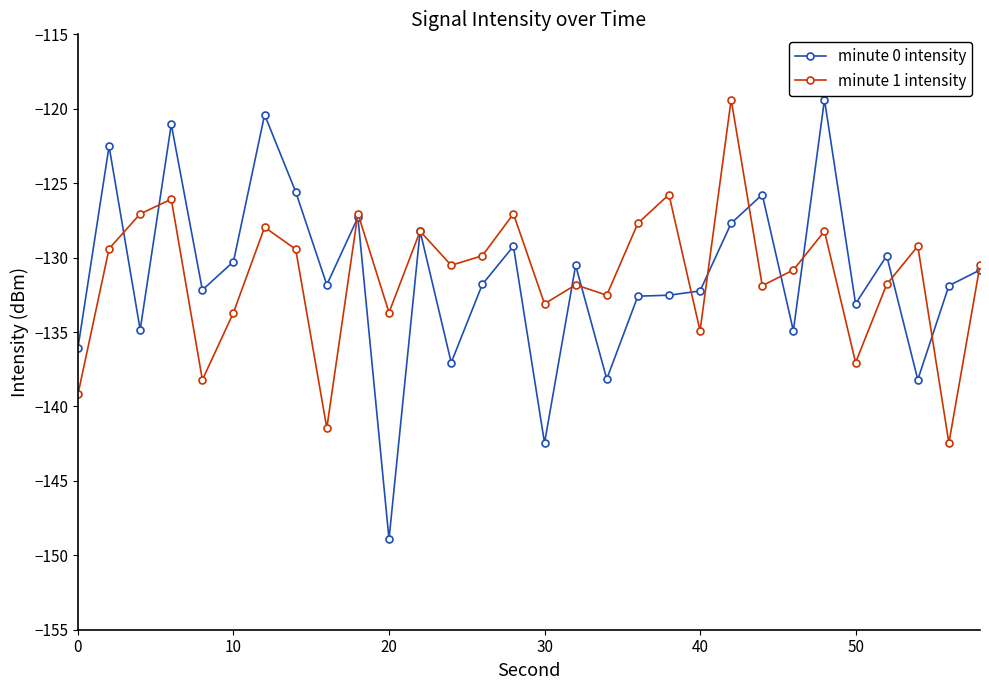

What is the value of the minute 0 intensity point at the 21st from the left?

-132.2